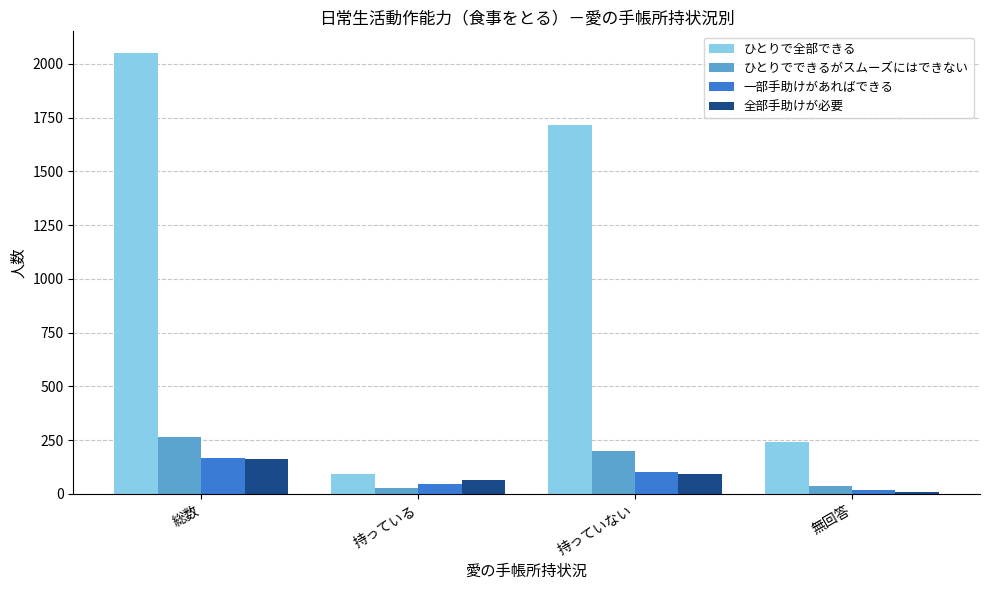

What is the difference between the maximum and minimum values in the ひとりでできるがスムーズにはできない series?

236